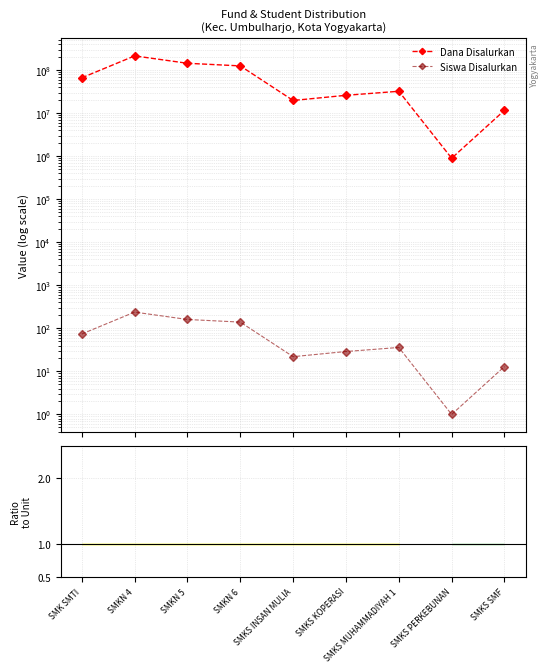

Which category has the highest value across all series?

SMKN 4